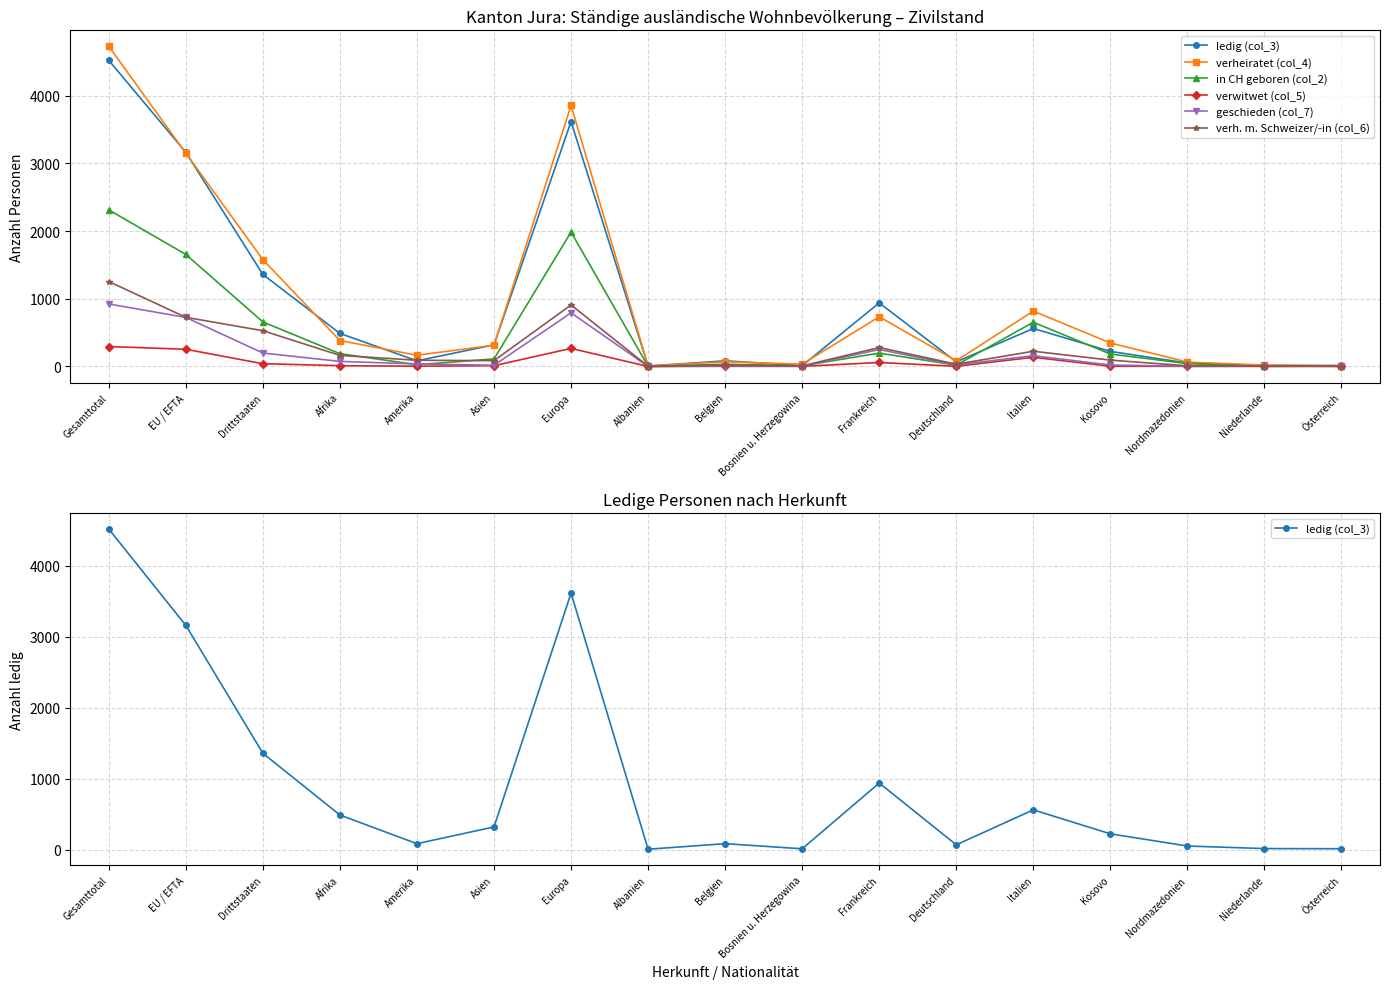

What position from the right is Drittstaaten?

15